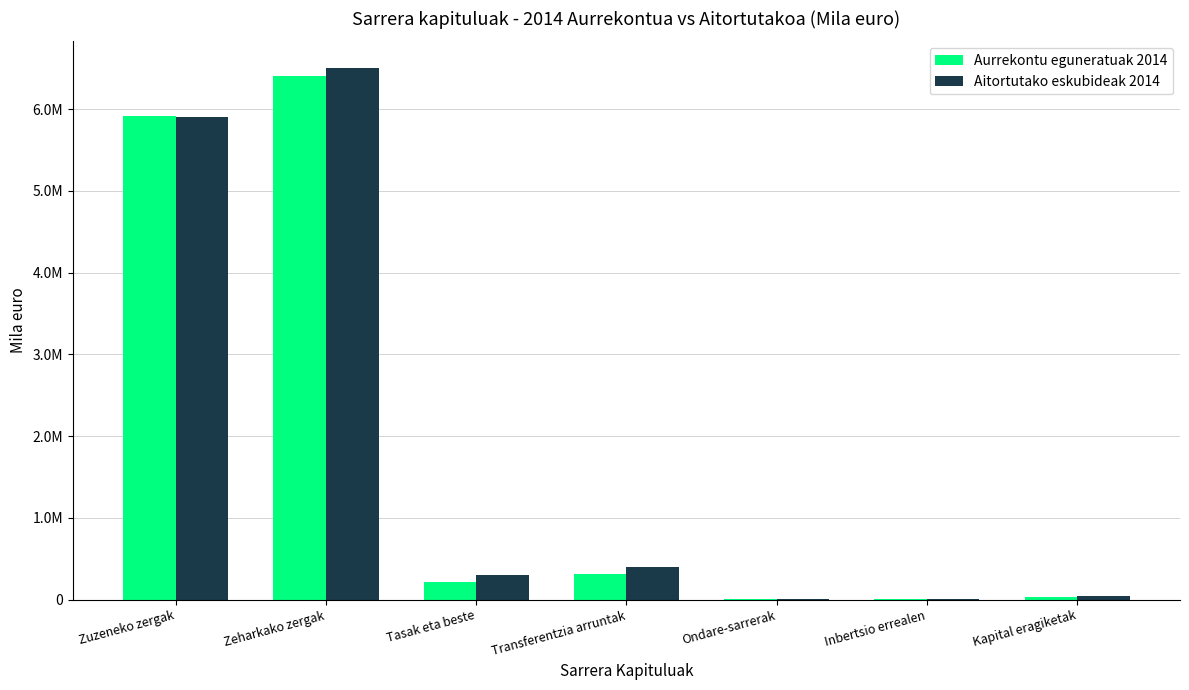

What is the label of the 4th bar from the right?

Transferentzia arruntak